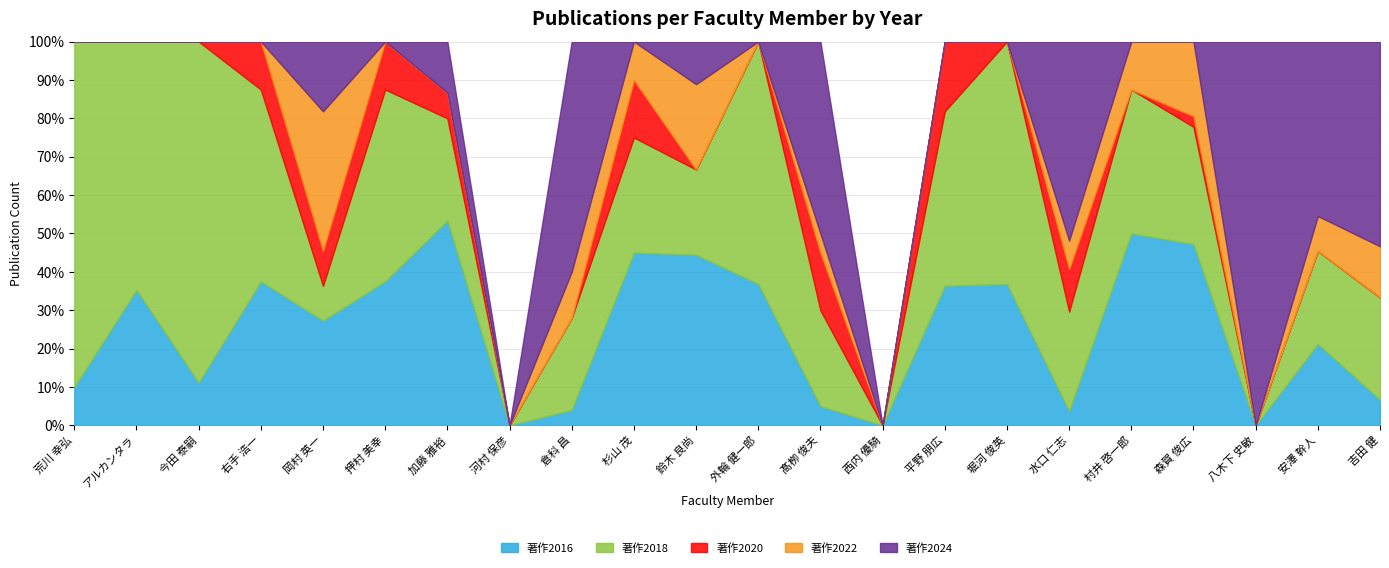

What position from the right is 安澤 幹人?

2